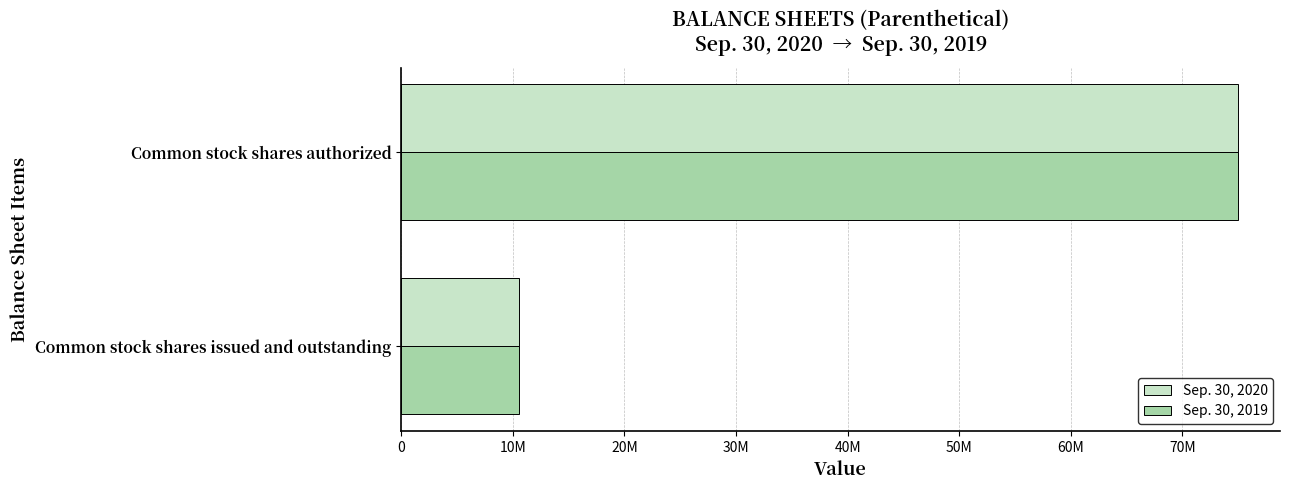

What are all the series names shown in the legend?

Sep. 30, 2020, Sep. 30, 2019